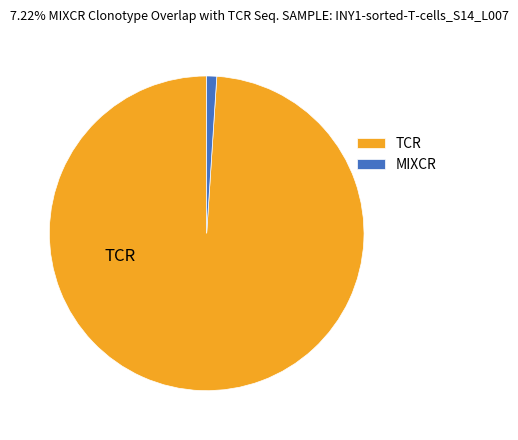

Is there any slice that represents more than half of the pie?

Yes